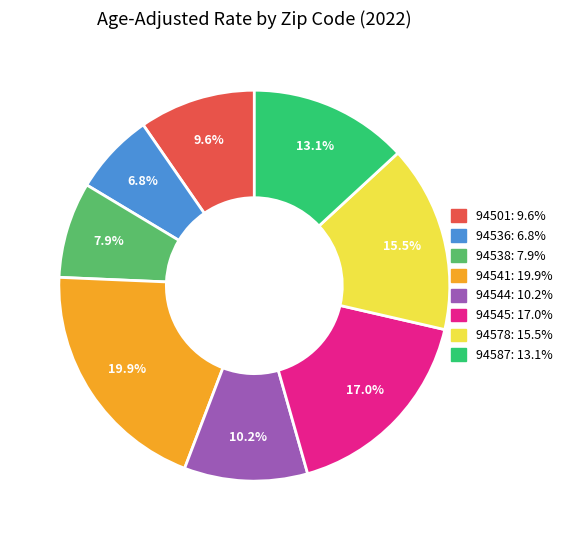

What is the ratio of the value at 94544 to the value at 94587?

0.8